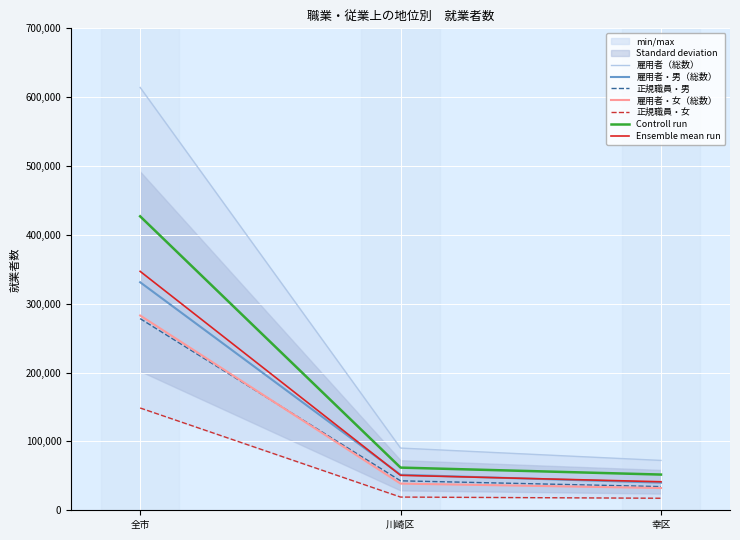

Which label corresponds to the smallest value in the chart?

幸区